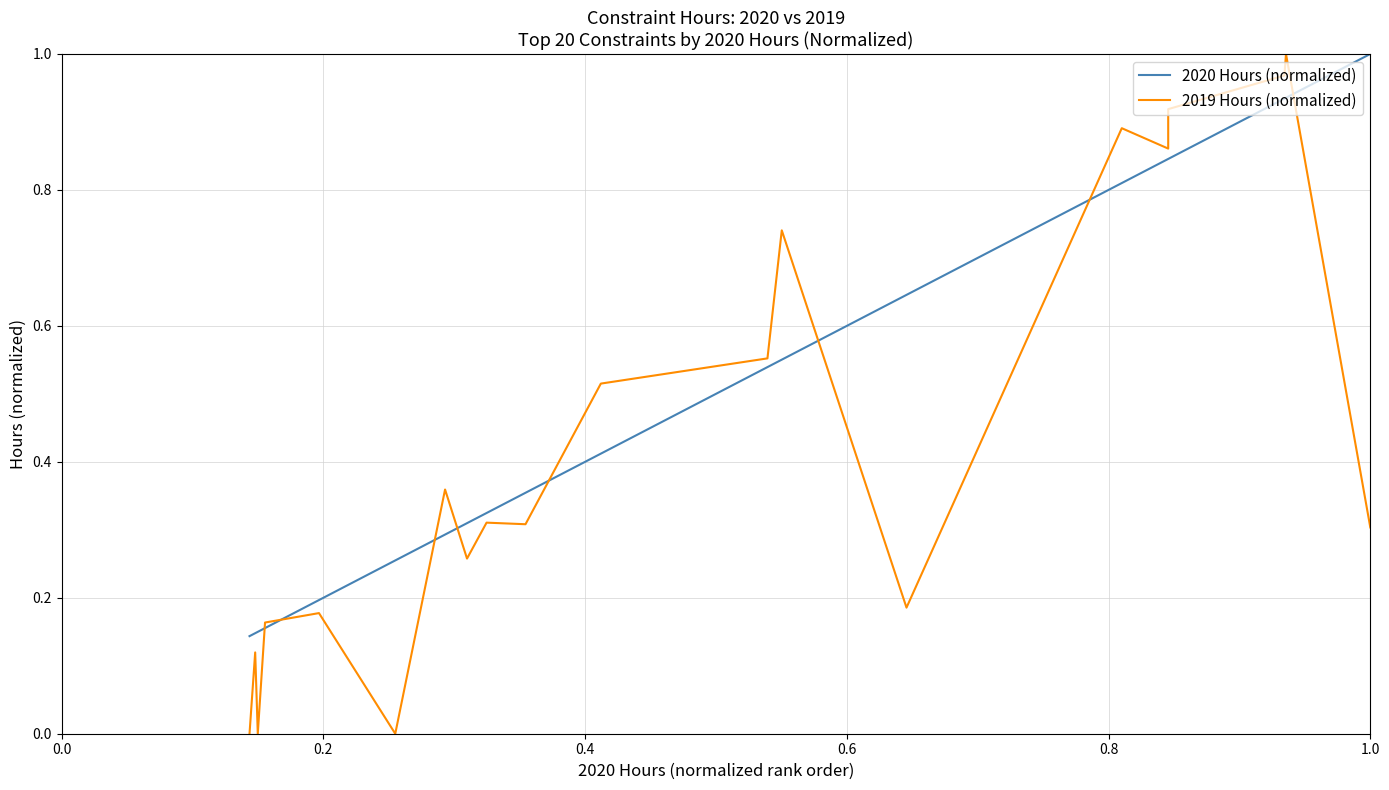

What is the difference between the maximum and minimum values in the 2019 Hours (normalized) series?

1.0